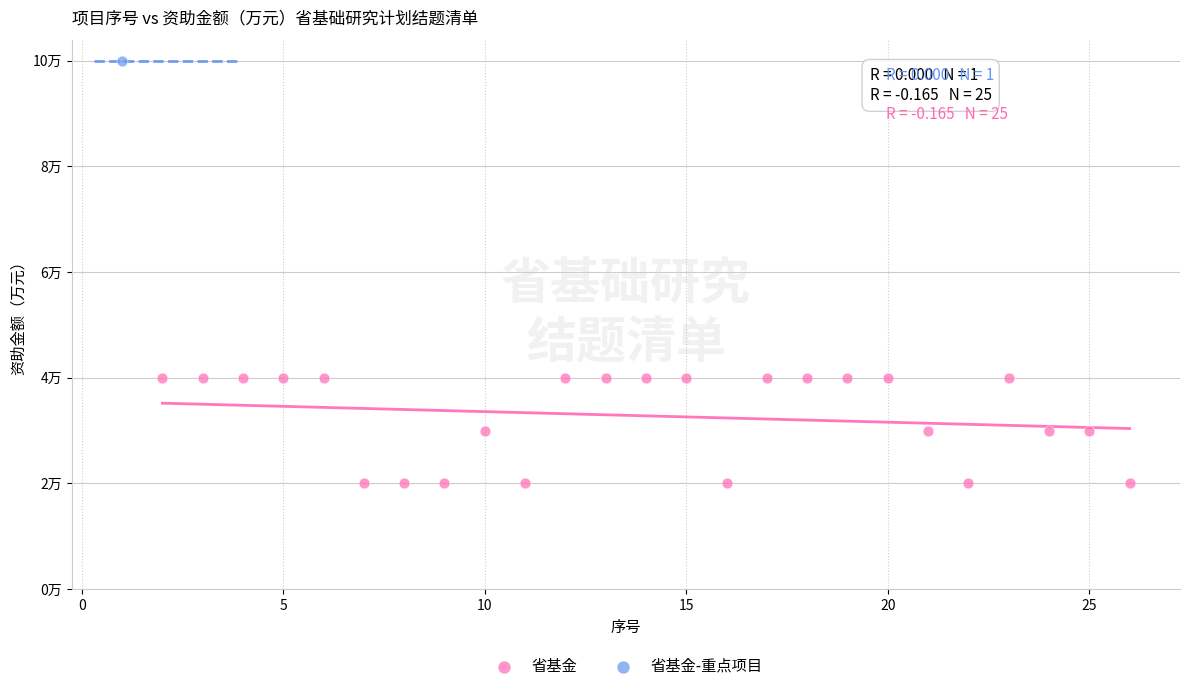

What are all the series names shown in the legend?

省基金, 省基金-重点项目